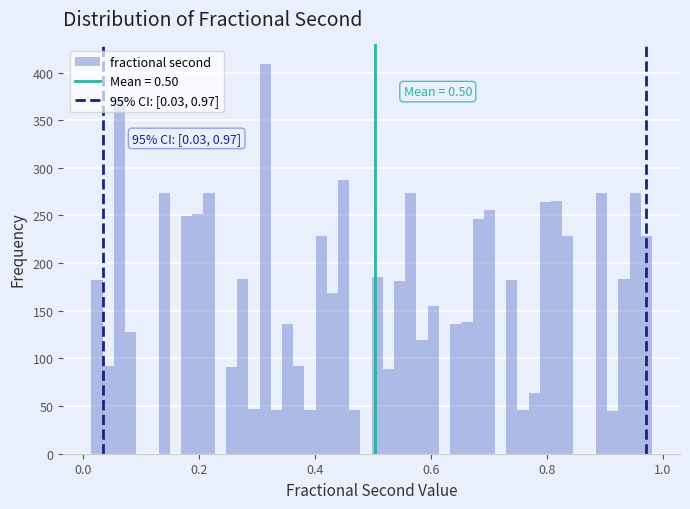

Around what value on the x-axis is the tallest bar? Give the approximate position of its centre, as read against the axis.

0.32